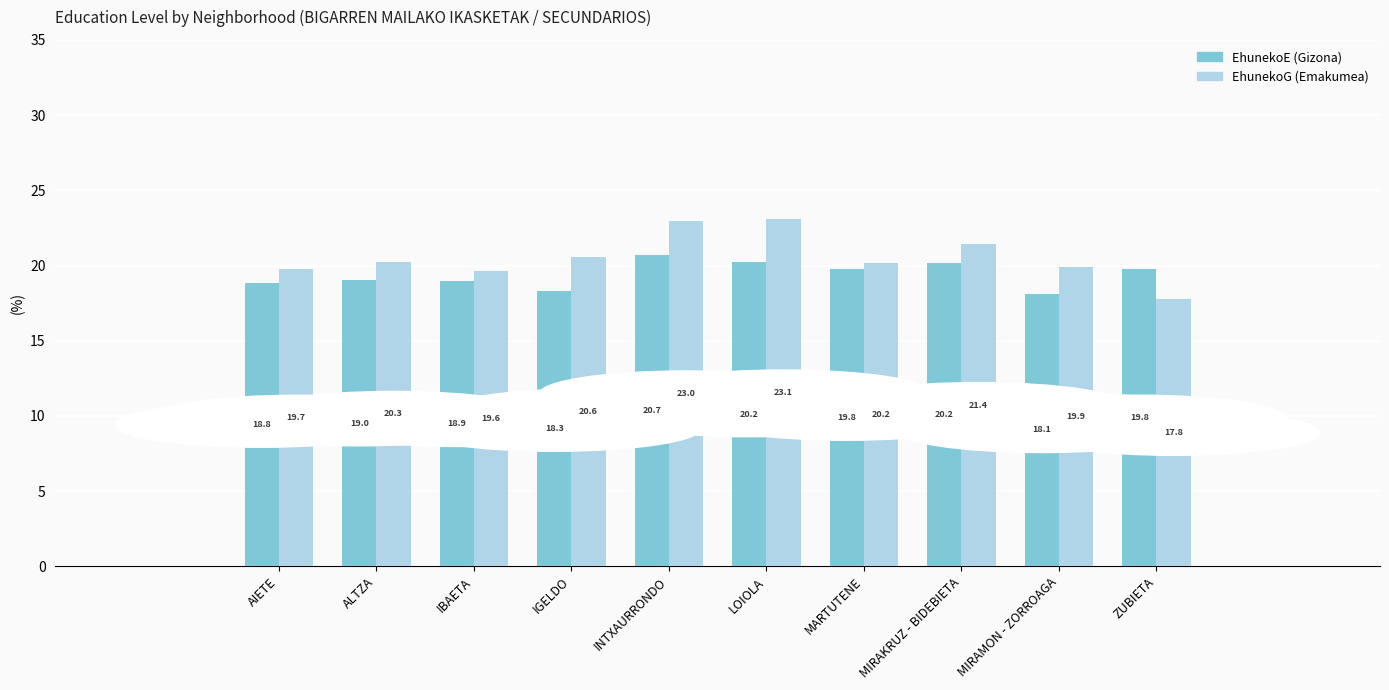

What is the greatest value displayed?

23.1